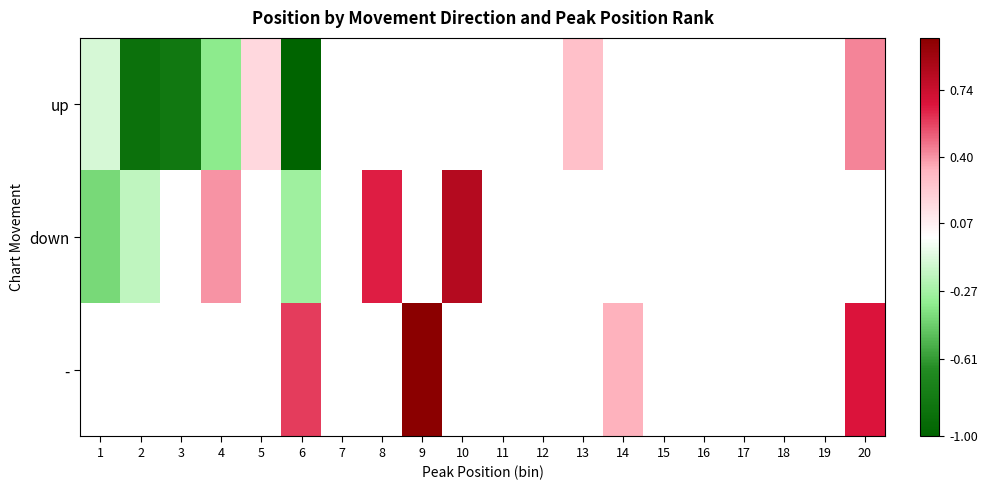

What is the sum of the up values at 6 and 5?

-0.8